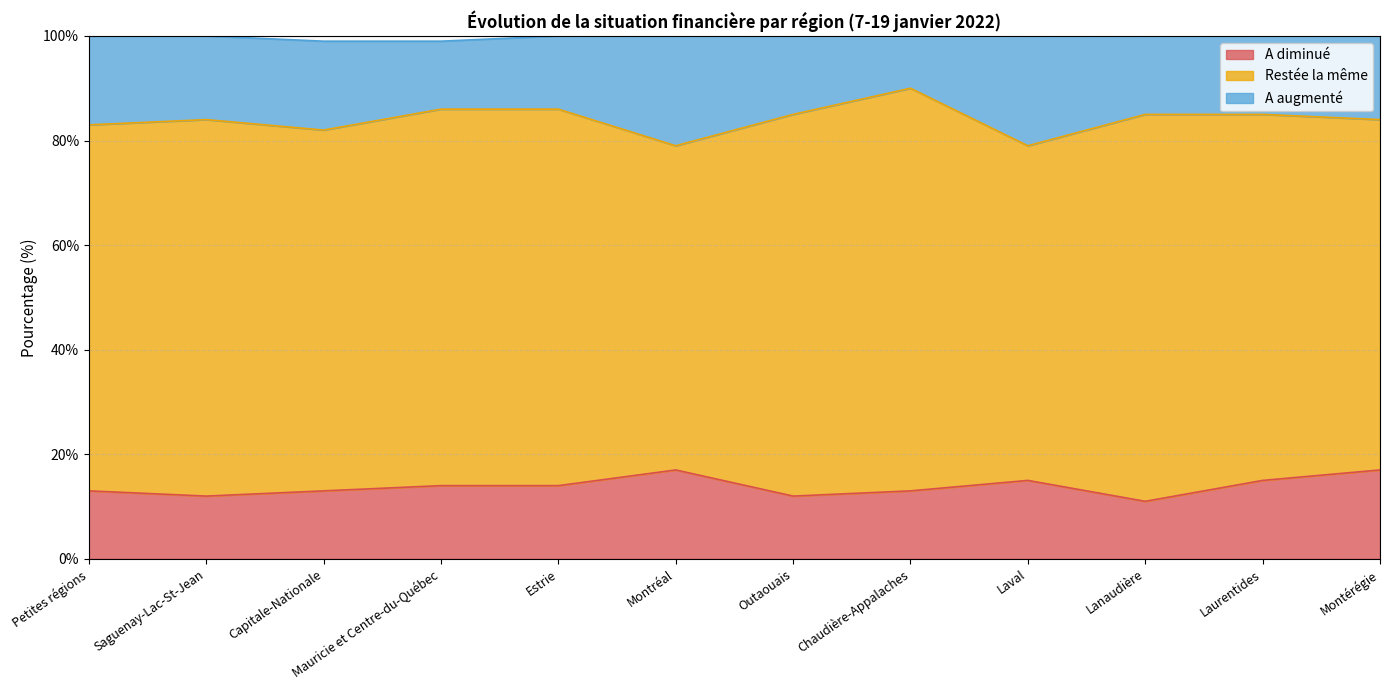

What is the total value across all series at Montérégie?

100